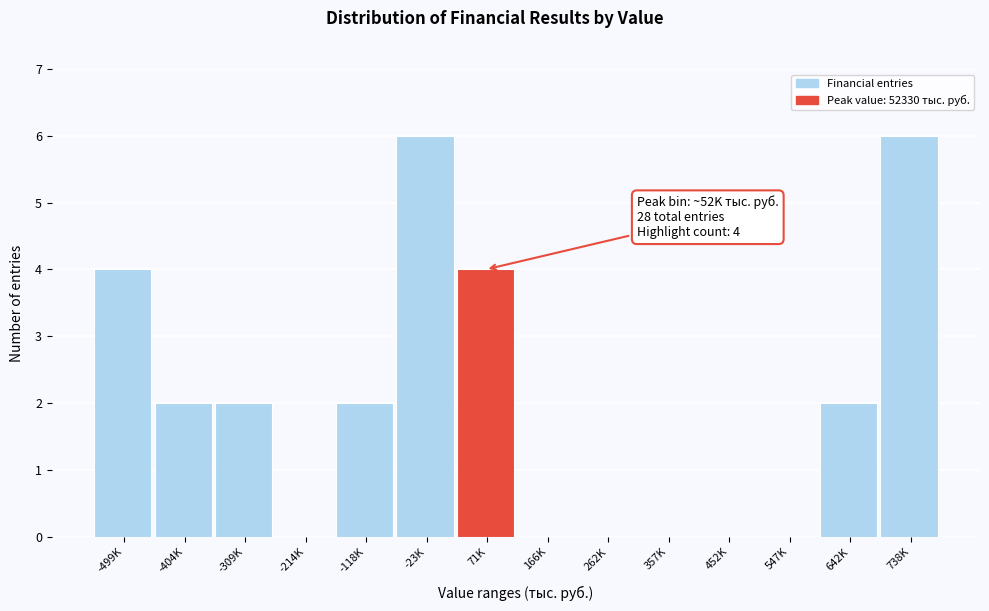

Reading right to left, what are all the values shown in this chart?

738K=6	642K=2	547K=0	452K=0	357K=0	262K=0	166K=0	71K=4	-23K=6	-118K=2	-214K=0	-309K=2	-404K=2	-499K=4